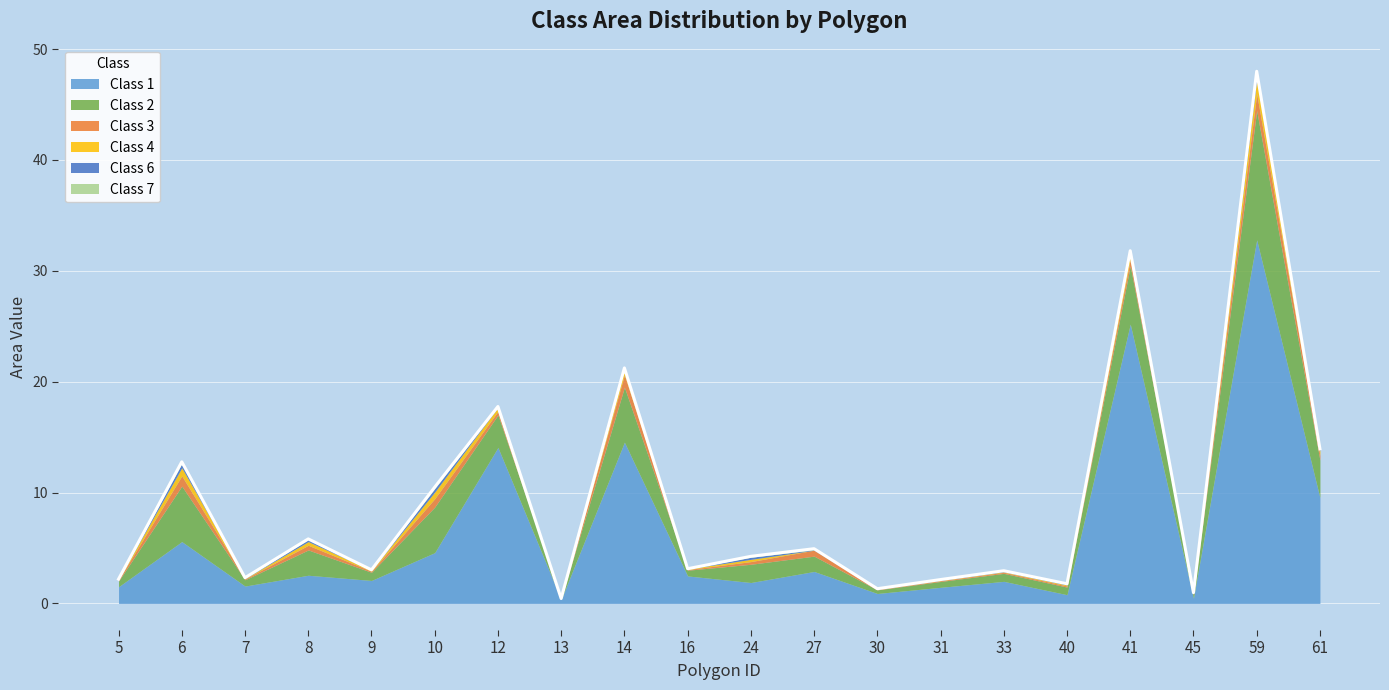

True or false: Class 3 has more than 1 interior local peaks.

True